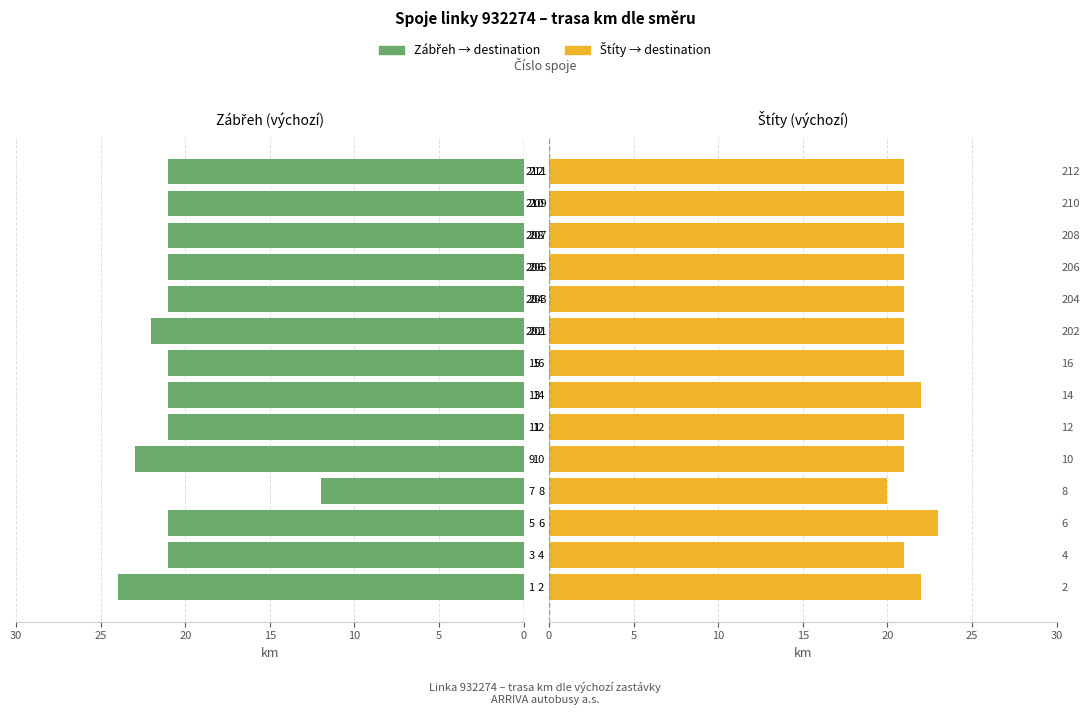

How many groups of bars are there?

14